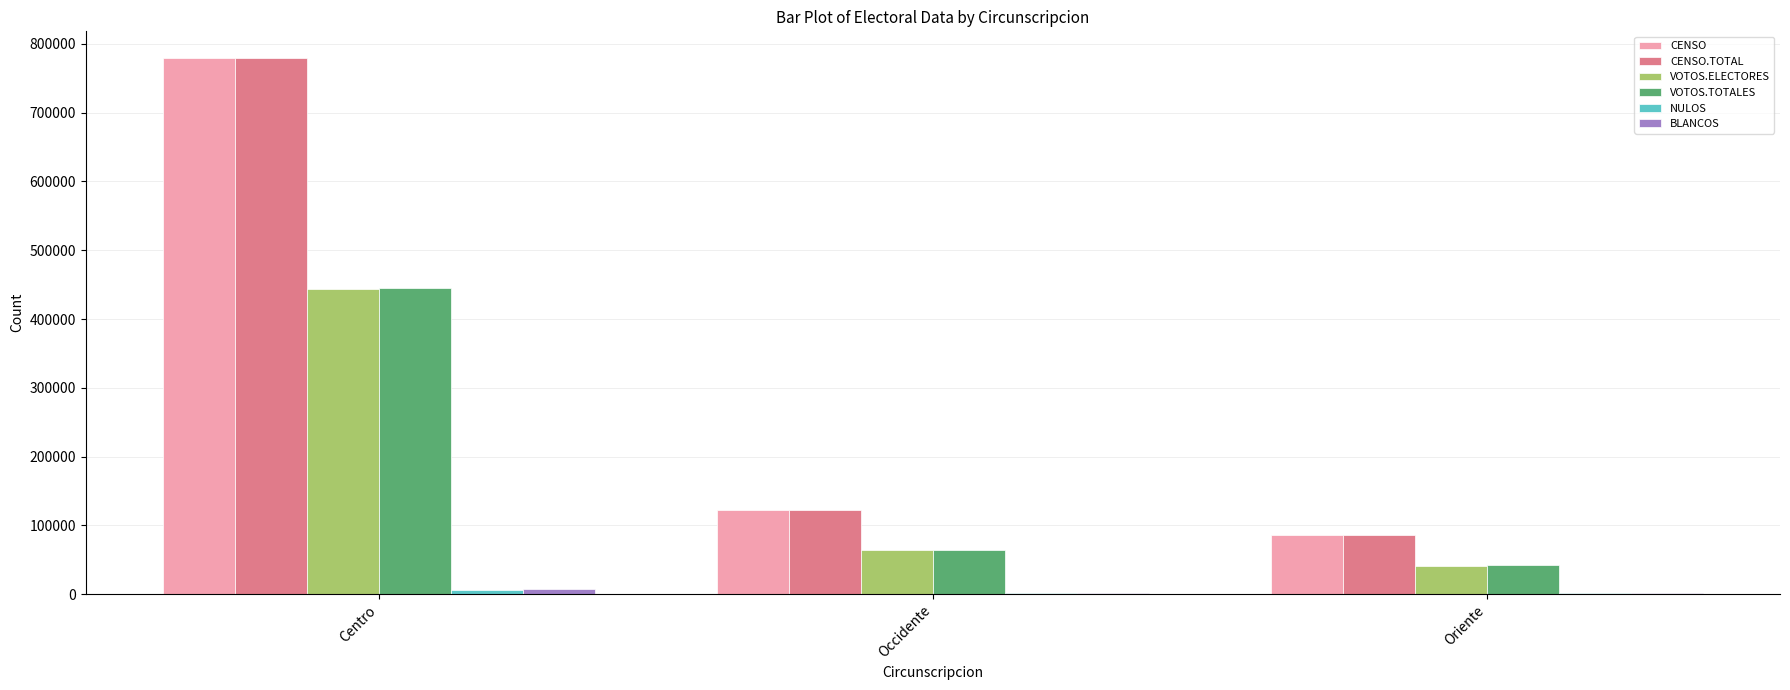

At which category is the sum across all series the highest?

Centro